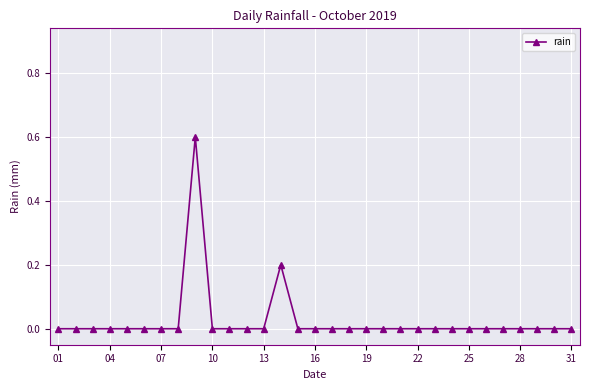

How many categories are shown in the chart?

31